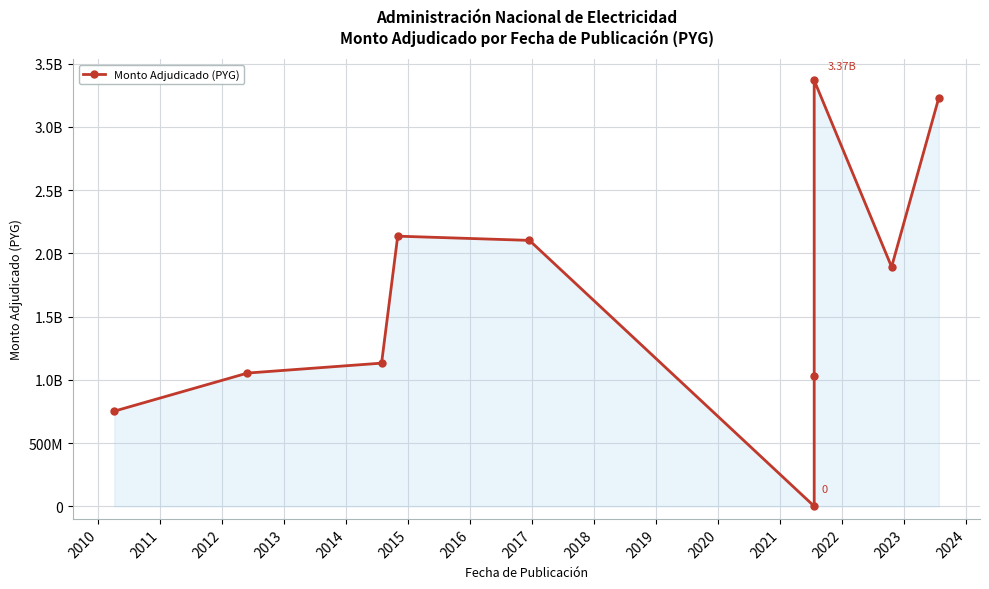

What is the average value?

1669216579